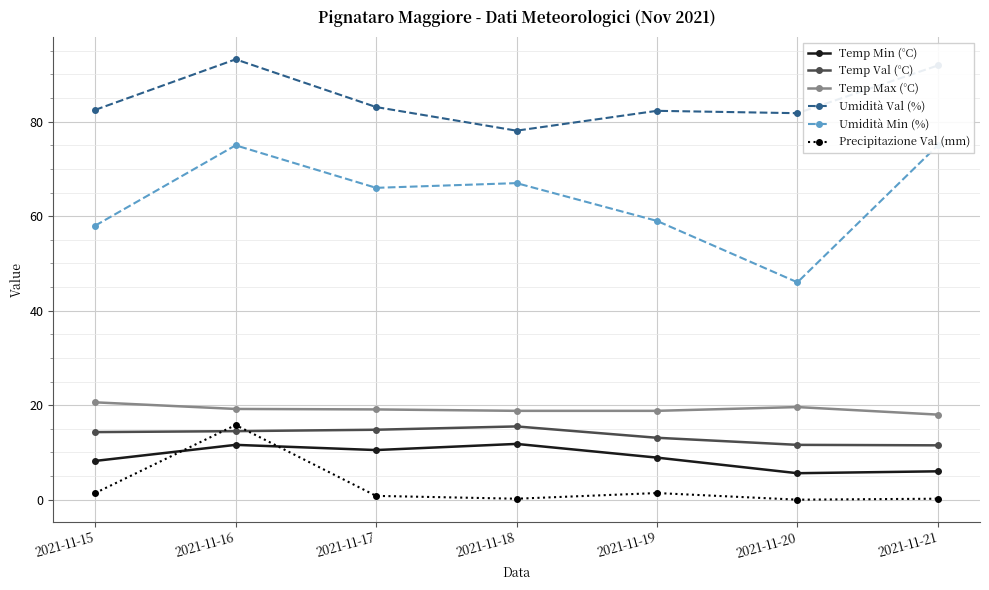

Is it true that Temp Val (°C) equals 9.2 at 2021-11-16?

False